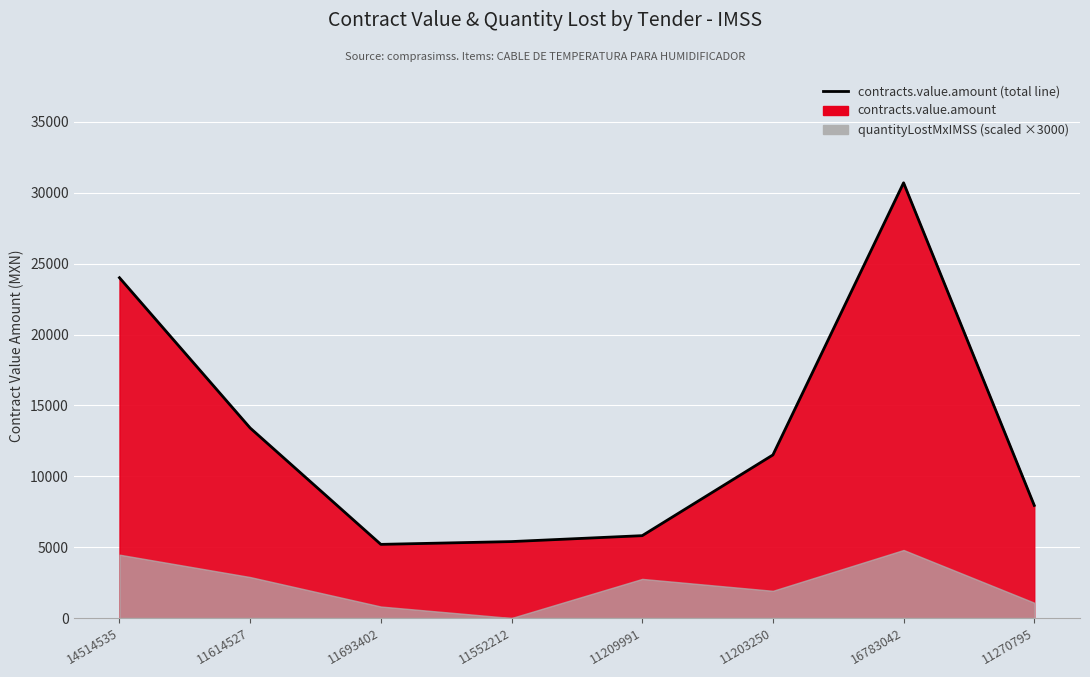

Where does the data first go above 11507?

14514535